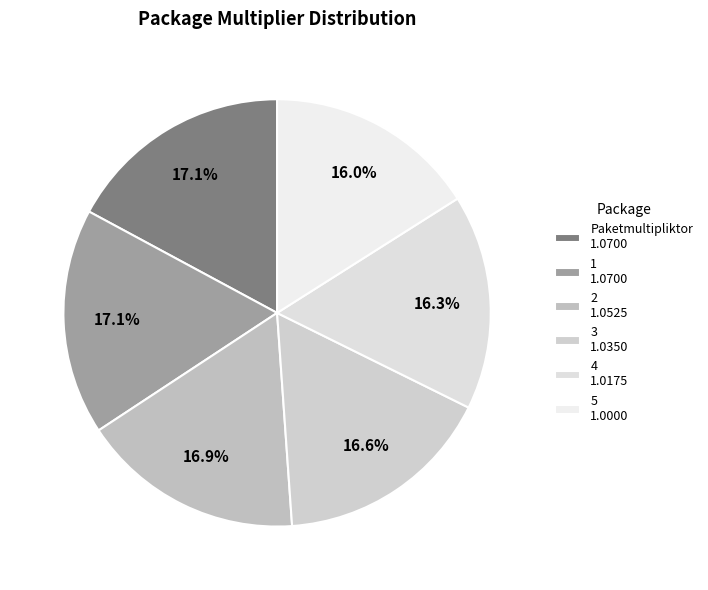

Count the number of slices in the pie.

6